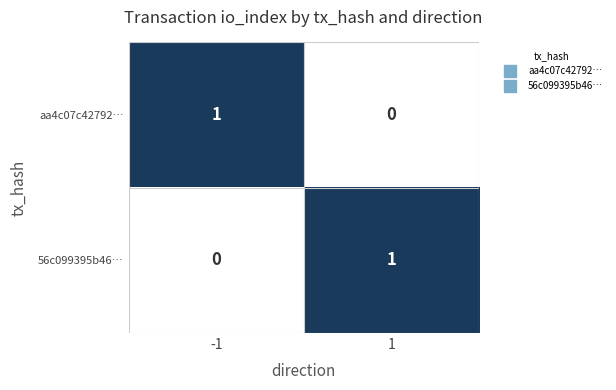

True or false: 56c099395b46… has a value of 2 at 1.

False